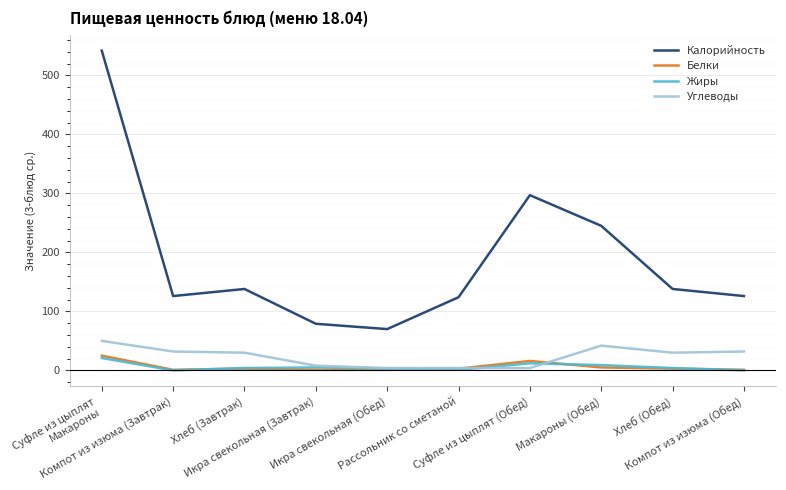

What is the lowest value of the Калорийность series?

70